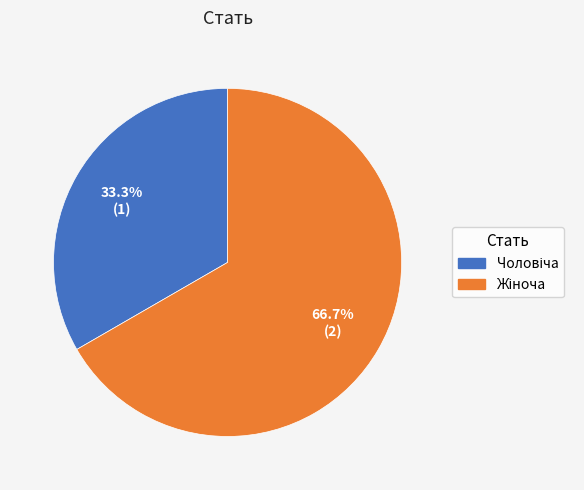

Is there any slice that represents more than half of the pie?

Yes